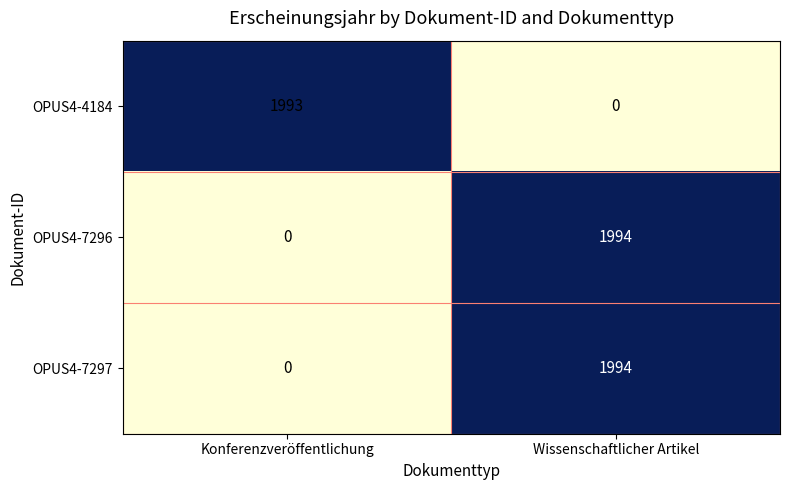

What is the difference between the OPUS4-7296 values at Wissenschaftlicher Artikel and Konferenzveröffentlichung?

1994